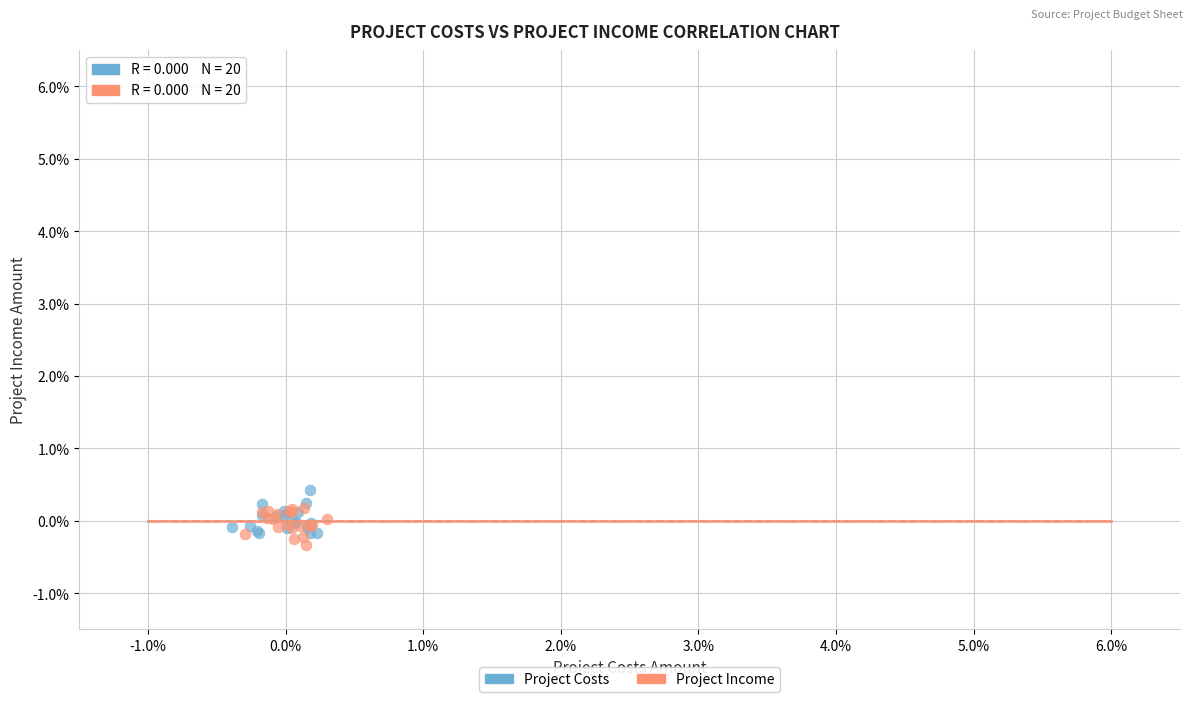

Which series reaches the minimum Y coordinate?

Project Income